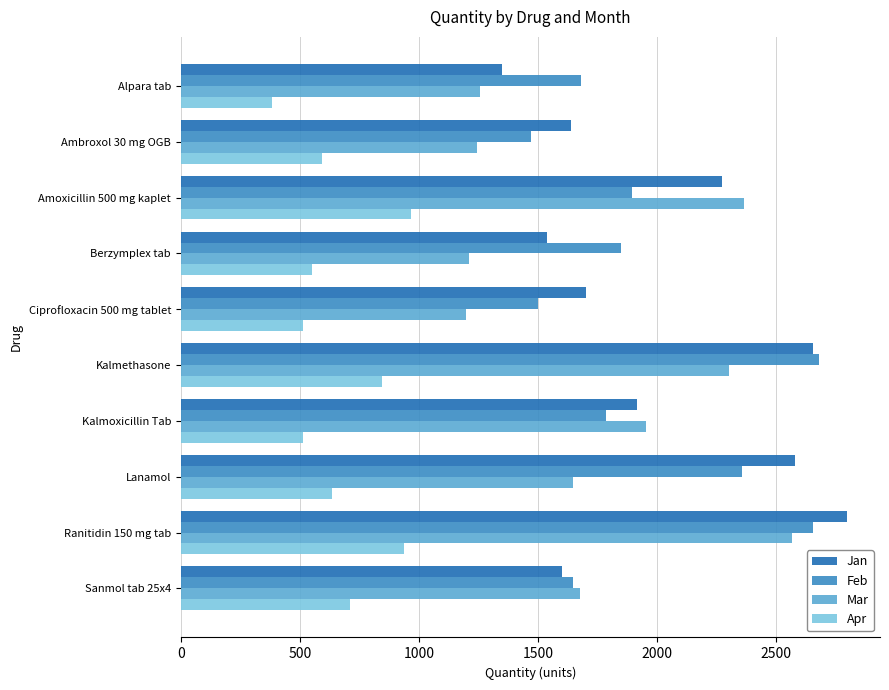

At which category is the sum across all series the highest?

Ranitidin 150 mg tab